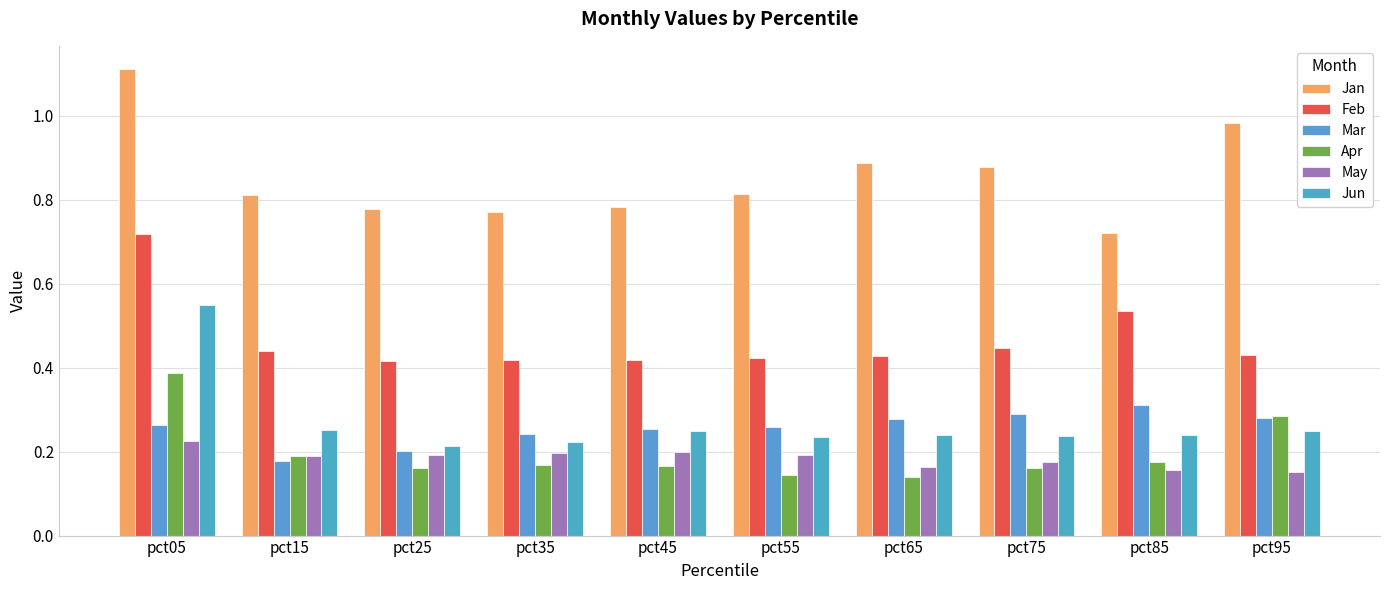

What is the value of the Jun bar at the 3rd from the left?

0.2